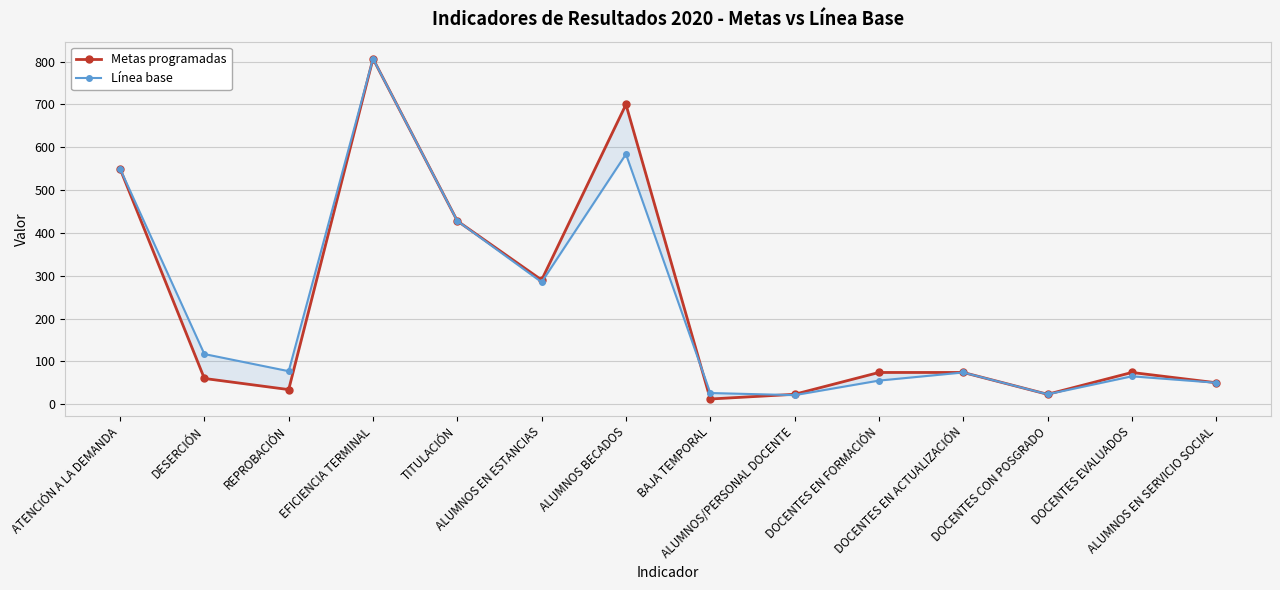

True or false: Línea base and Metas programadas intersect in this chart.

True